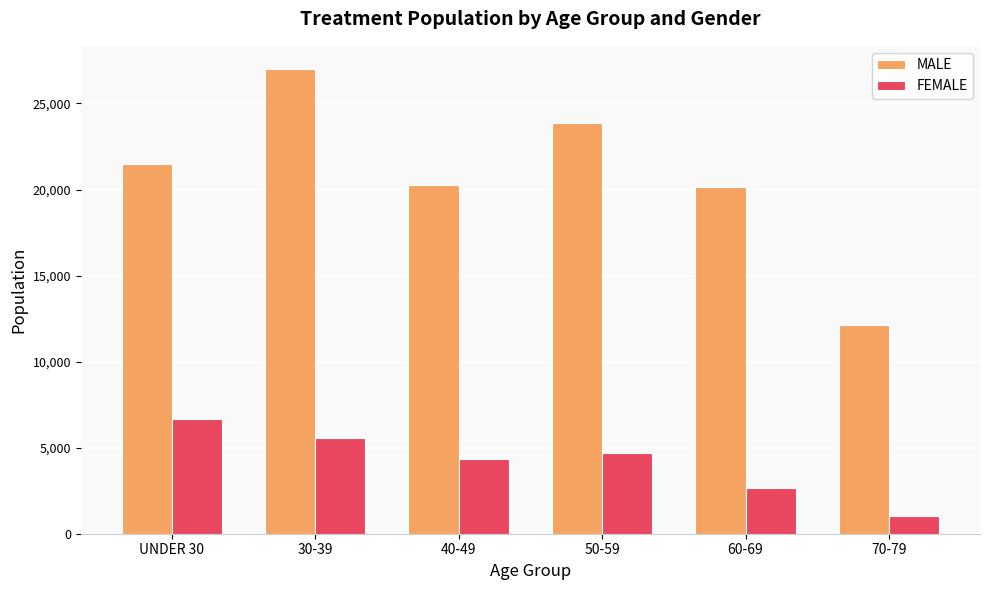

What is the value of the FEMALE bar at the 6th from the left?

1005